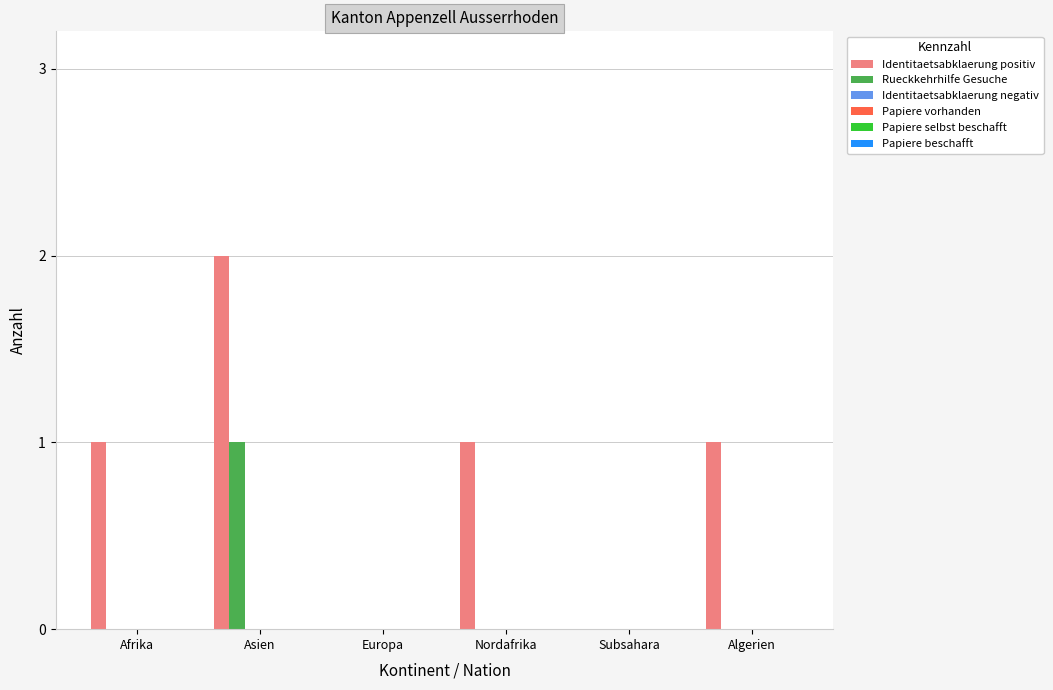

Which series has the largest total across all categories?

Identitaetsabklaerung positiv